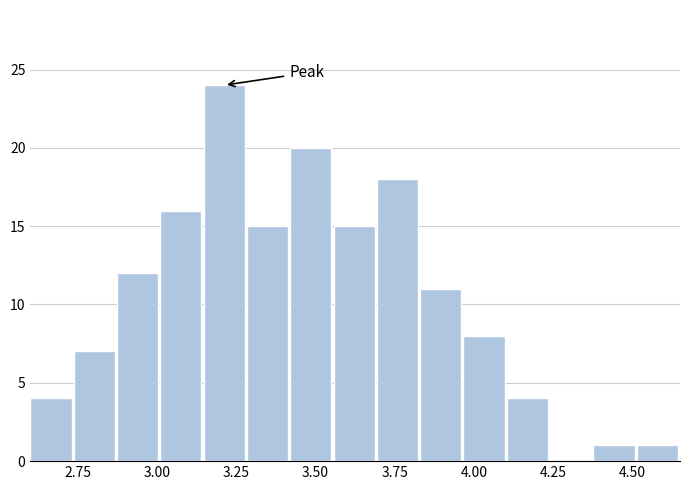

Read against the x-axis, roughly where is the centre of the tallest bar?

3.20